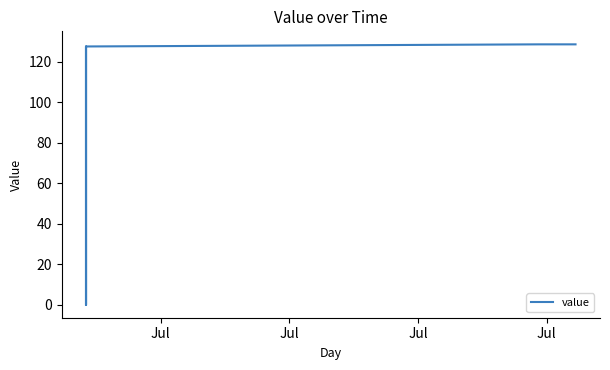

Reading left to right, list all the values displayed in this chart.

0.0	127.5	0.0	127.5	128.6	128.6